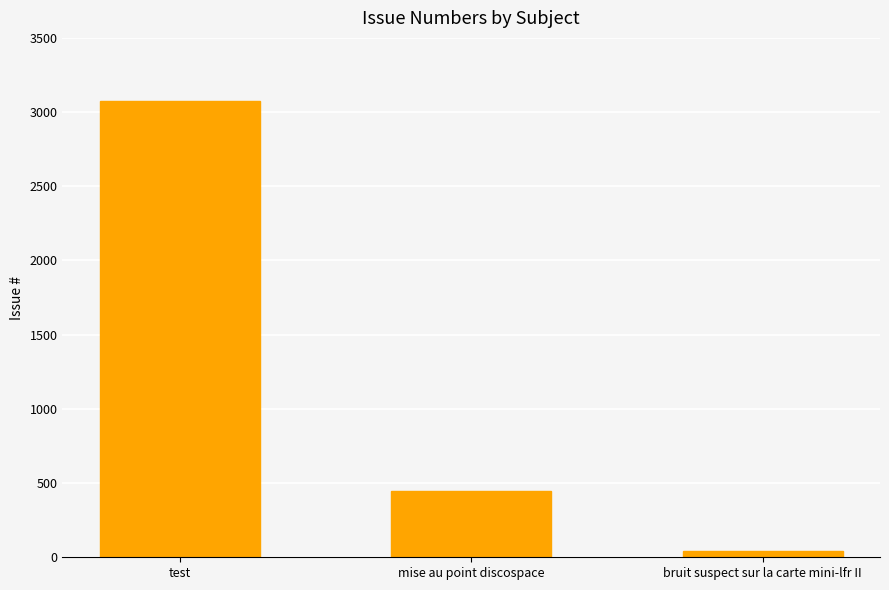

Read the value at test.

3075